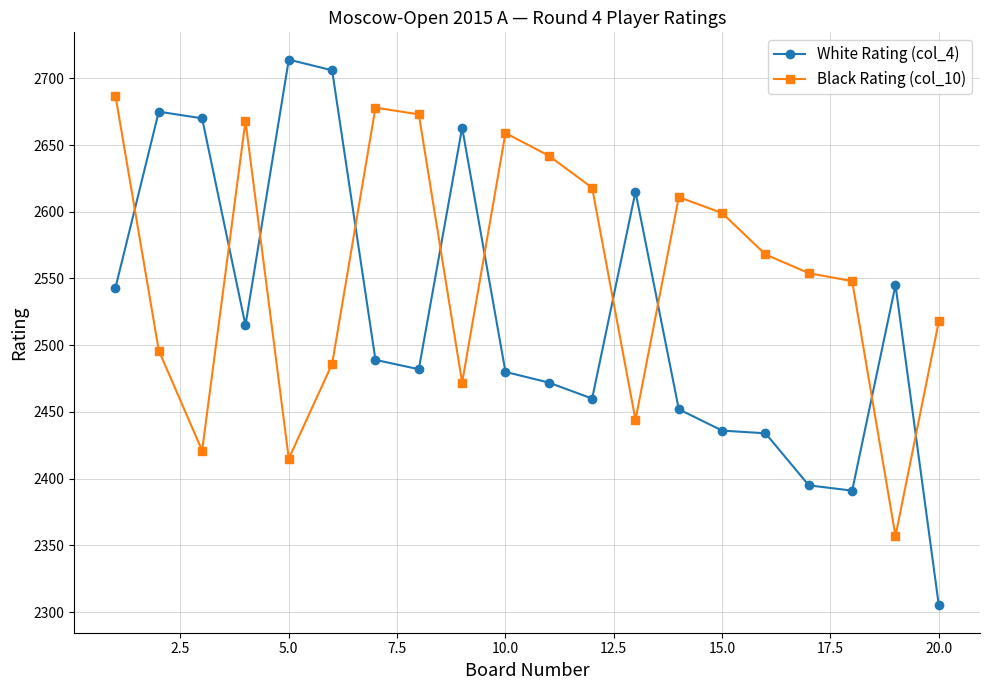

How many times do White Rating (col_4) and Black Rating (col_10) cross each other?

10